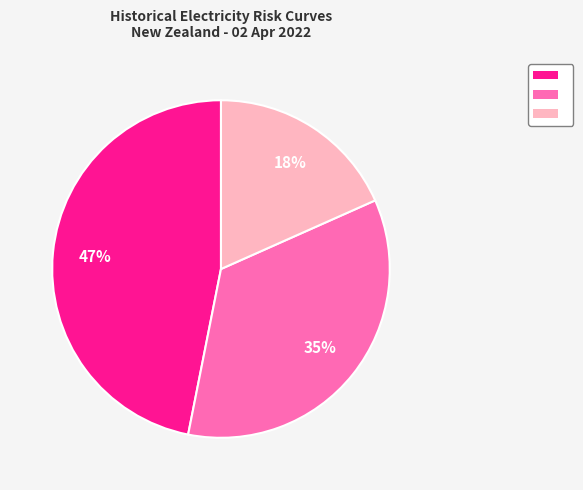

How many segments does this pie chart have?

3